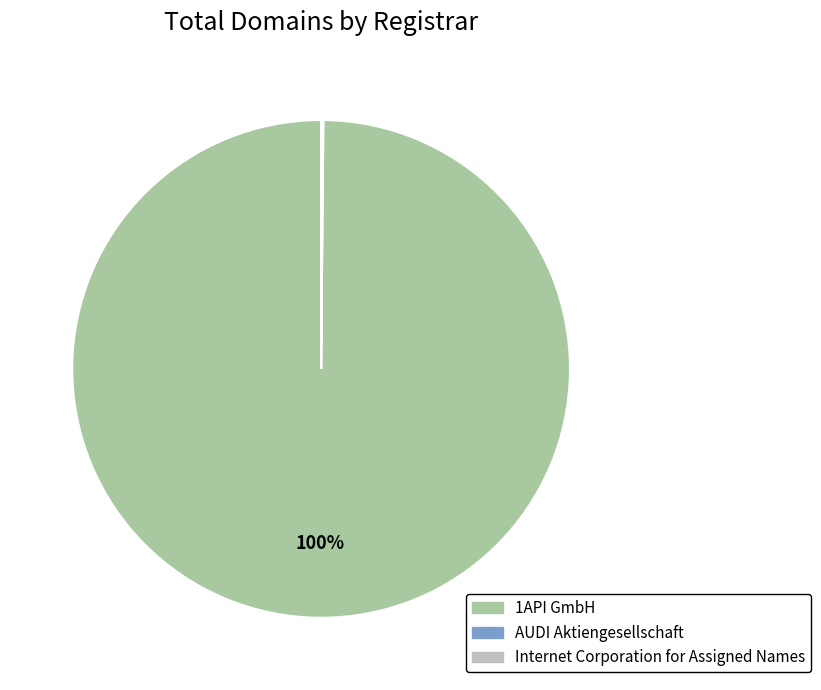

Does 1API GmbH account for over 50% of the chart?

Yes